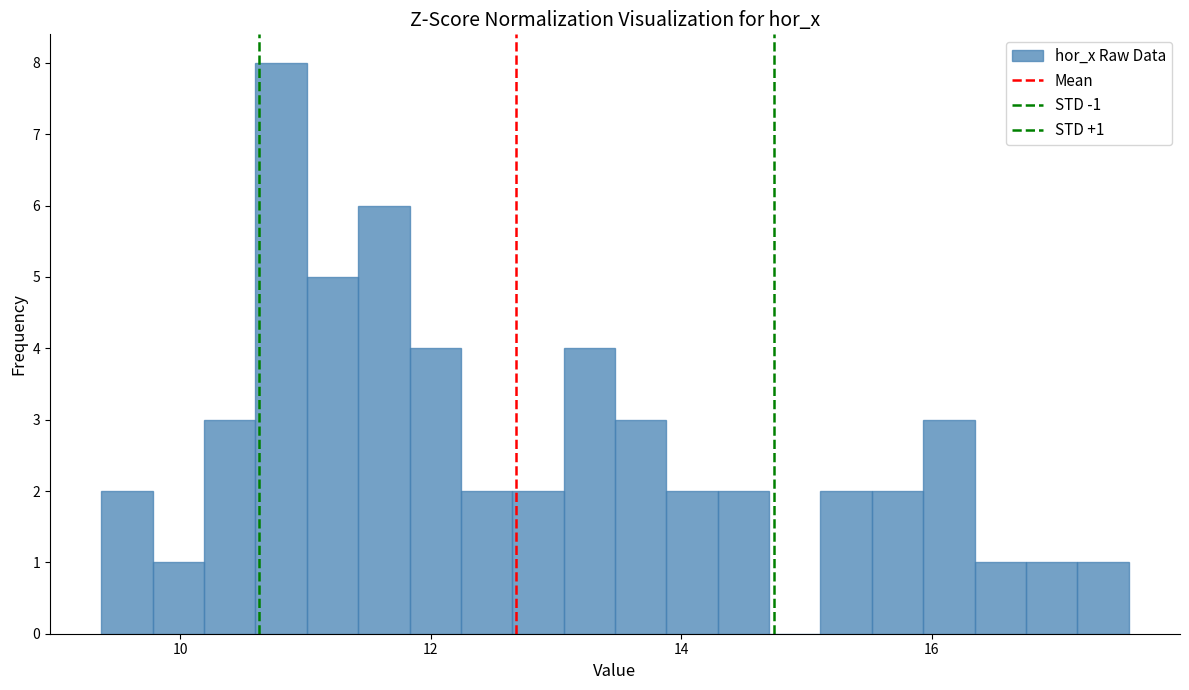

Around what value on the x-axis is the tallest bar? Give the approximate position of its centre, as read against the axis.

10.8